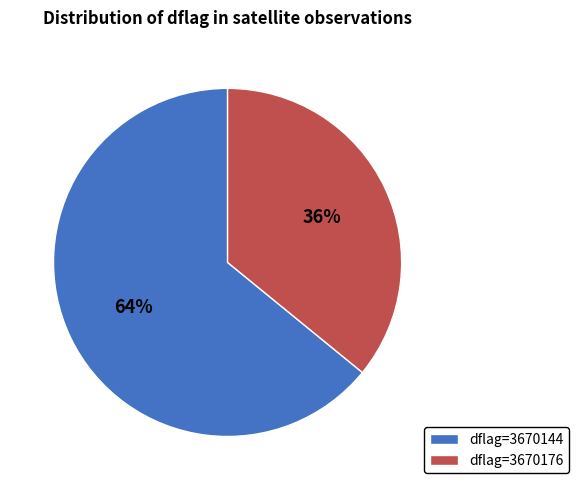

To the nearest percent, what is the average slice percentage?

50%